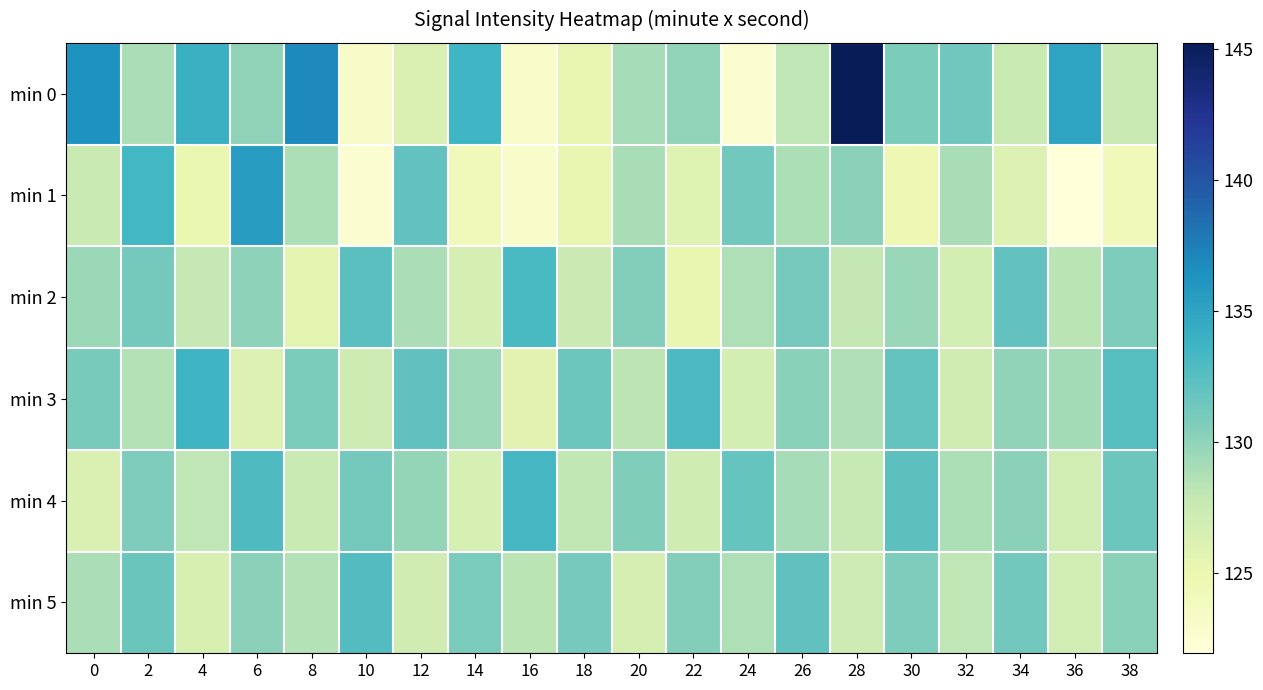

Which has a higher value, 36 or 6?

36